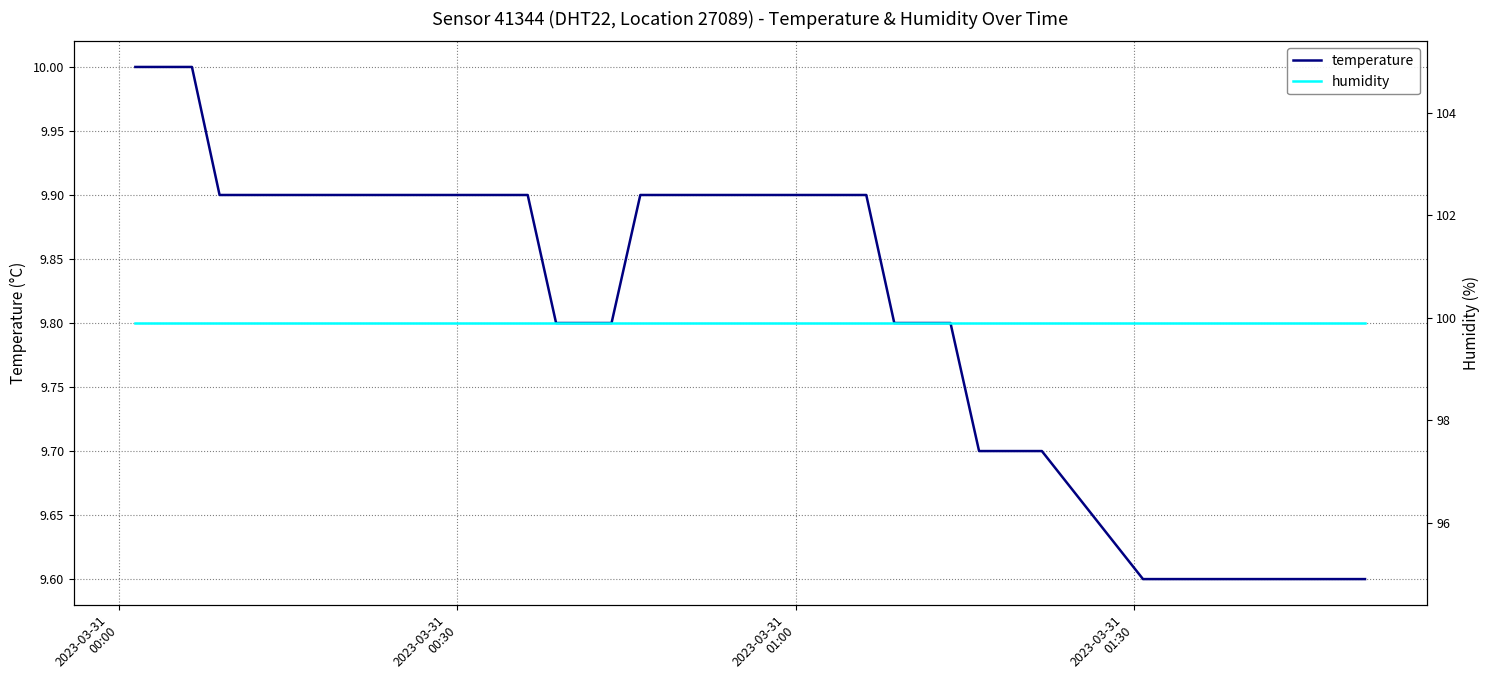

How many lines are shown in the chart?

2